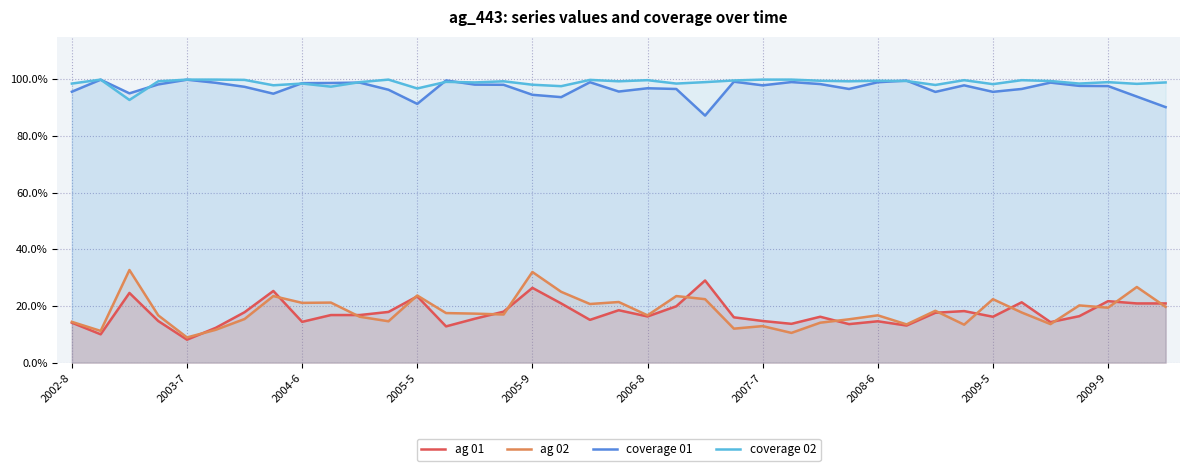

Which label corresponds to the smallest value in the chart?

2003-7